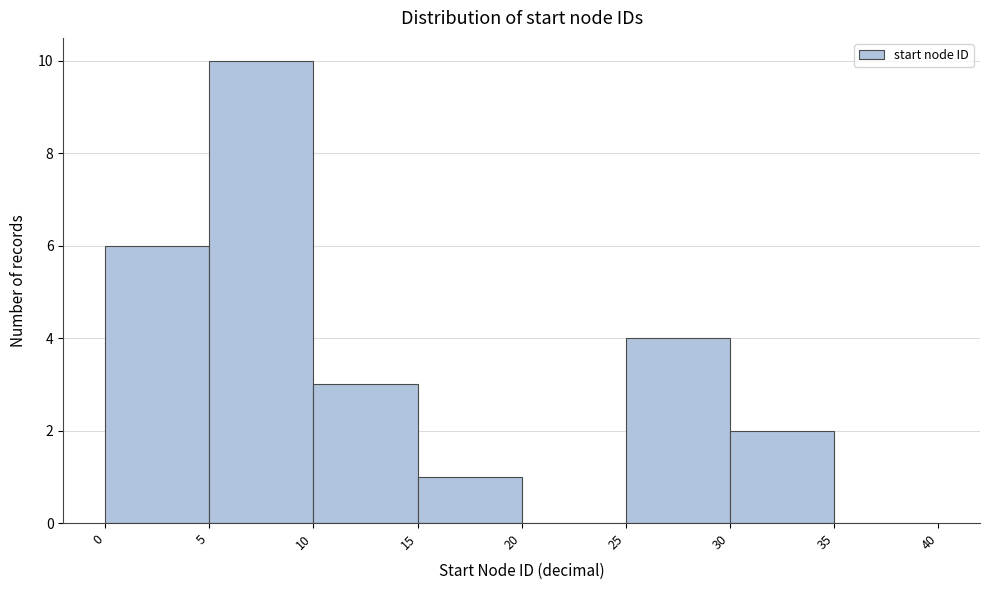

Reading left to right, list every bar in this chart as the range it spans on the x-axis followed by its height. The values are not printed on the chart, so give them approximately, as read against the axis.

0 to 5: 6
5 to 10: 10
10 to 15: 3
15 to 20: 1
20 to 25: 0
25 to 30: 4
30 to 35: 2
35 to 40: 0